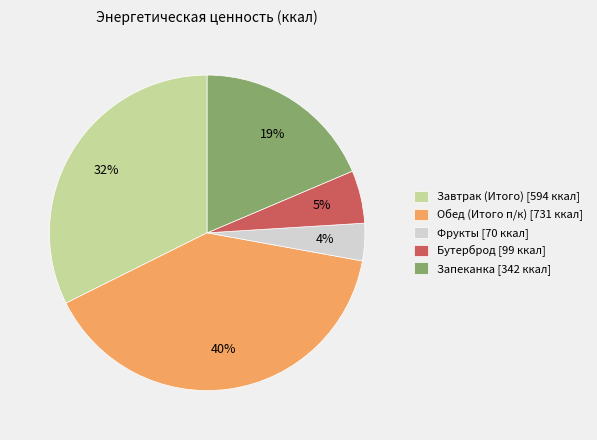

Is Завтрак (Итого) the majority of the pie?

No